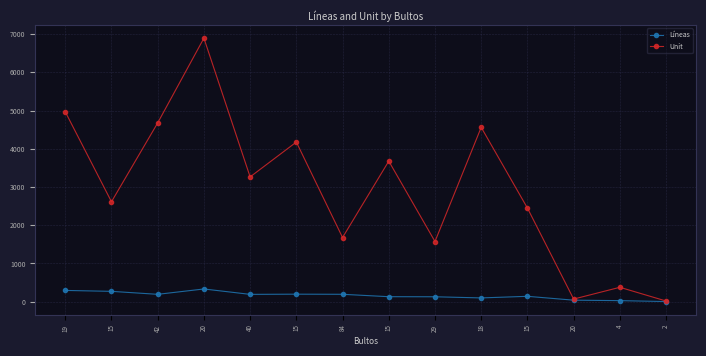

The Unit series shows 572 at 4. True or false?

False